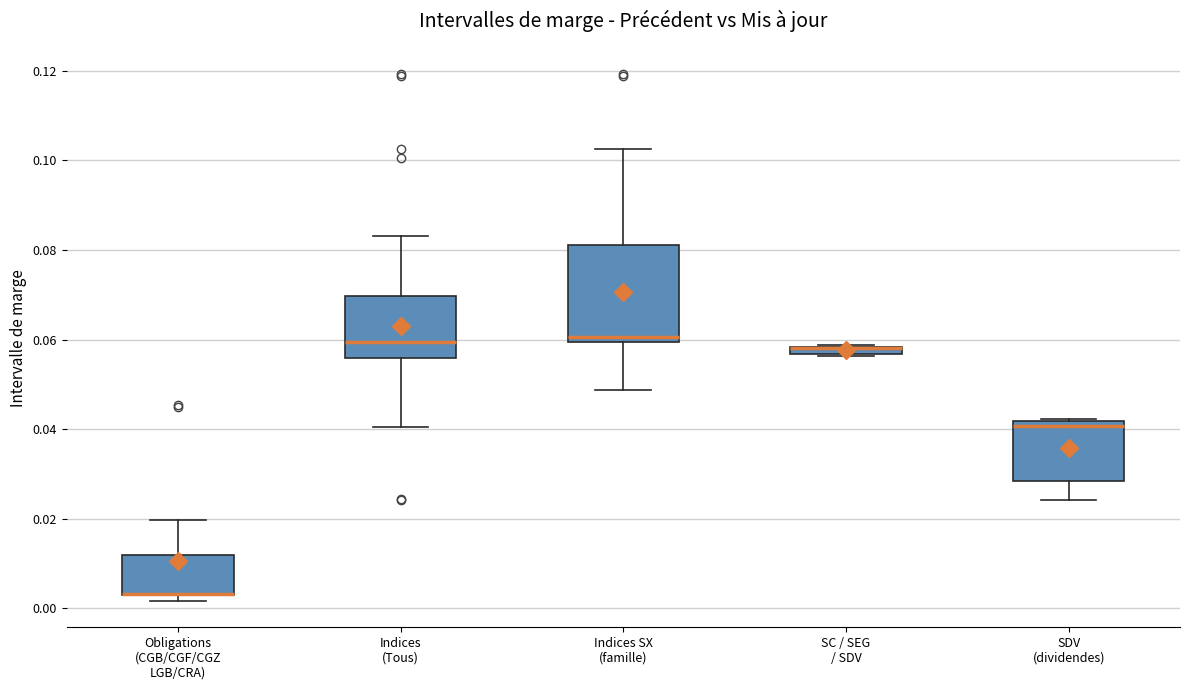

Where is the lower edge of the box for Indices (Tous) on the y-axis? The values are not printed on the chart, so give them approximately, as read against the axis.

0.056